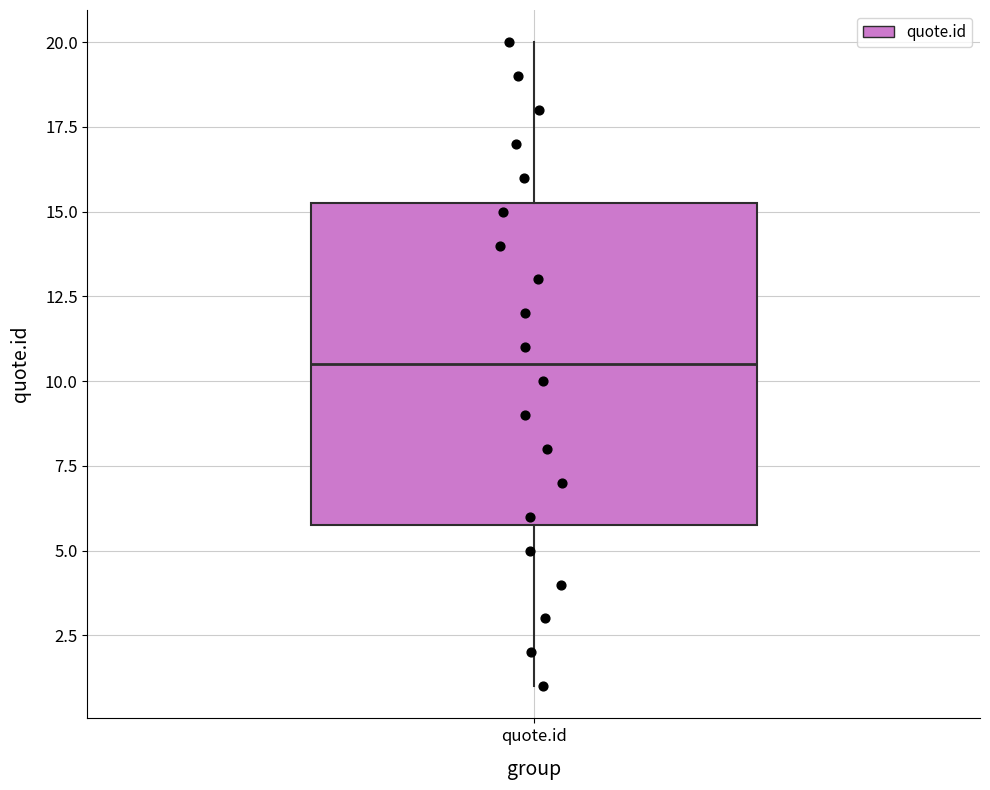

Transcribe this box plot: give where the median line is, the range the box spans, and where the two whiskers end, as read against the y-axis. The values are not printed on the chart, so give them approximately, as read against the axis.

median 10.5, box 6.0 to 15.5, whiskers 1.0 to 20.0